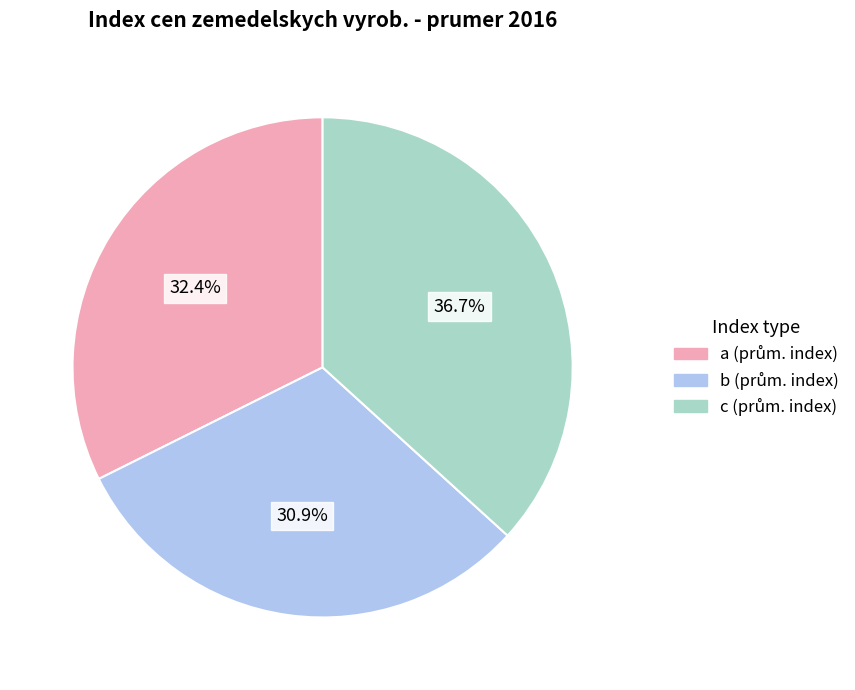

Is there any slice that represents more than half of the pie?

No